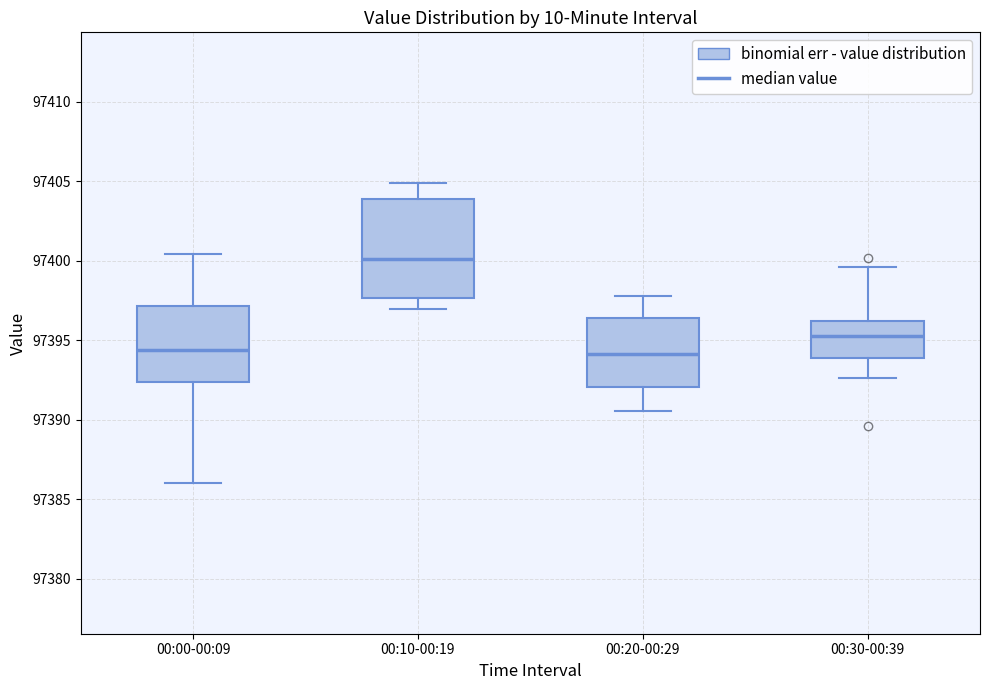

Reading left to right, transcribe this box plot: for each box, give where its median line is, the range the box spans, and where its two whiskers end, as read against the y-axis. The values are not printed on the chart, so give them approximately, as read against the axis.

00:00-00:09: median 97394.5, box 97392.5 to 97397.0, whiskers 97386.0 to 97400.5
00:10-00:19: median 97400.0, box 97397.5 to 97404.0, whiskers 97397.0 to 97405.0
00:20-00:29: median 97394.0, box 97392.0 to 97396.5, whiskers 97390.5 to 97398.0
00:30-00:39: median 97395.5, box 97394.0 to 97396.0, whiskers 97392.5 to 97399.5